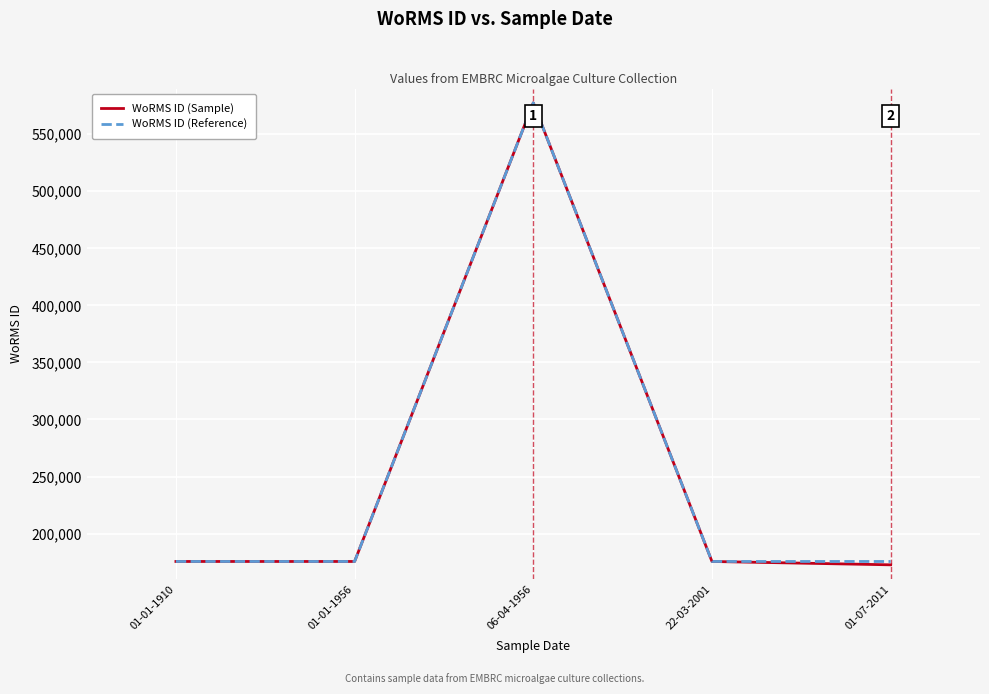

What are all the series names shown in the legend?

WoRMS ID (Sample), WoRMS ID (Reference)